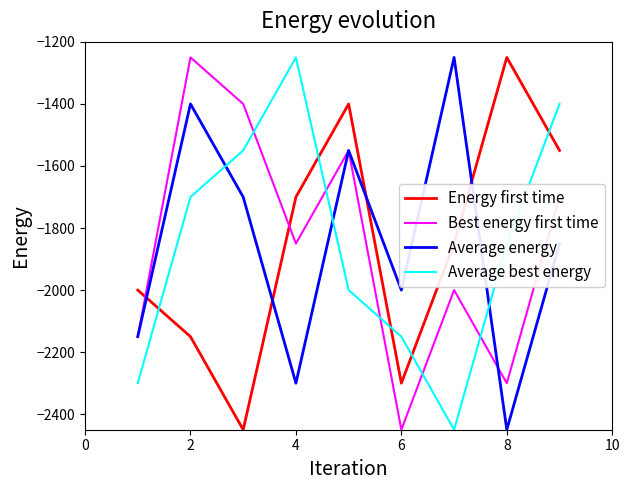

True or false: Best energy first time and Average best energy cross at least once.

True